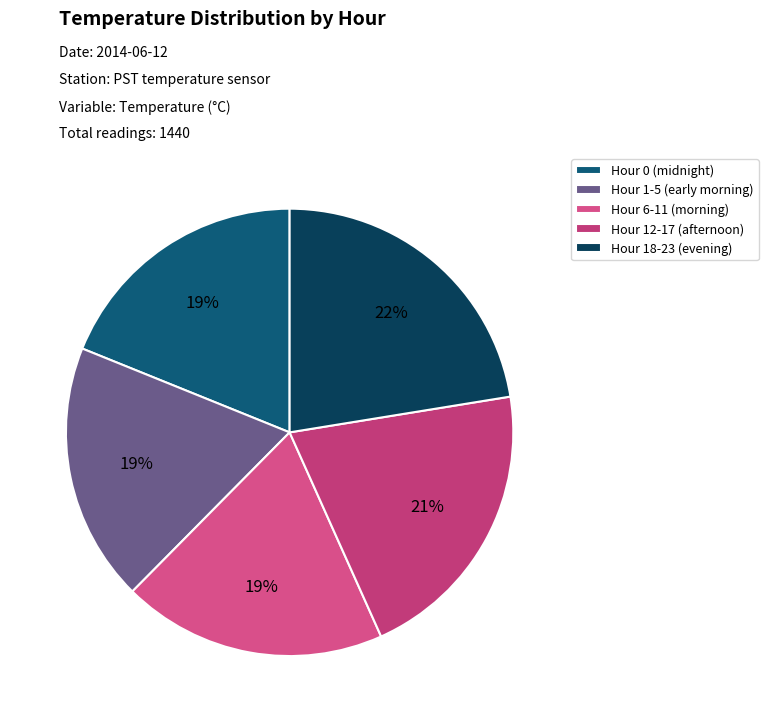

What is the largest slice in the pie chart?

Hour 18-23 (evening)